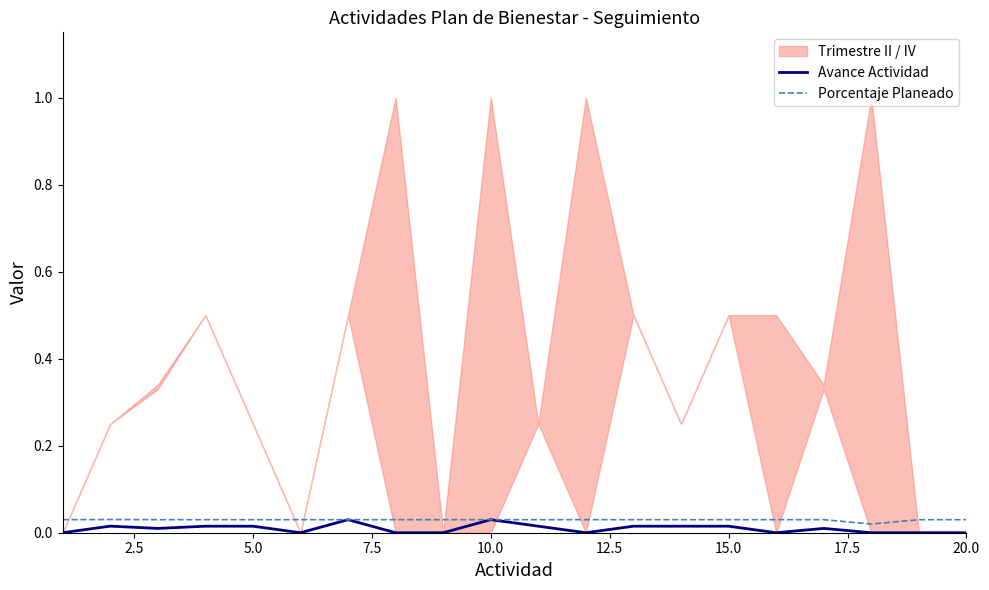

How many lines are shown in the chart?

2